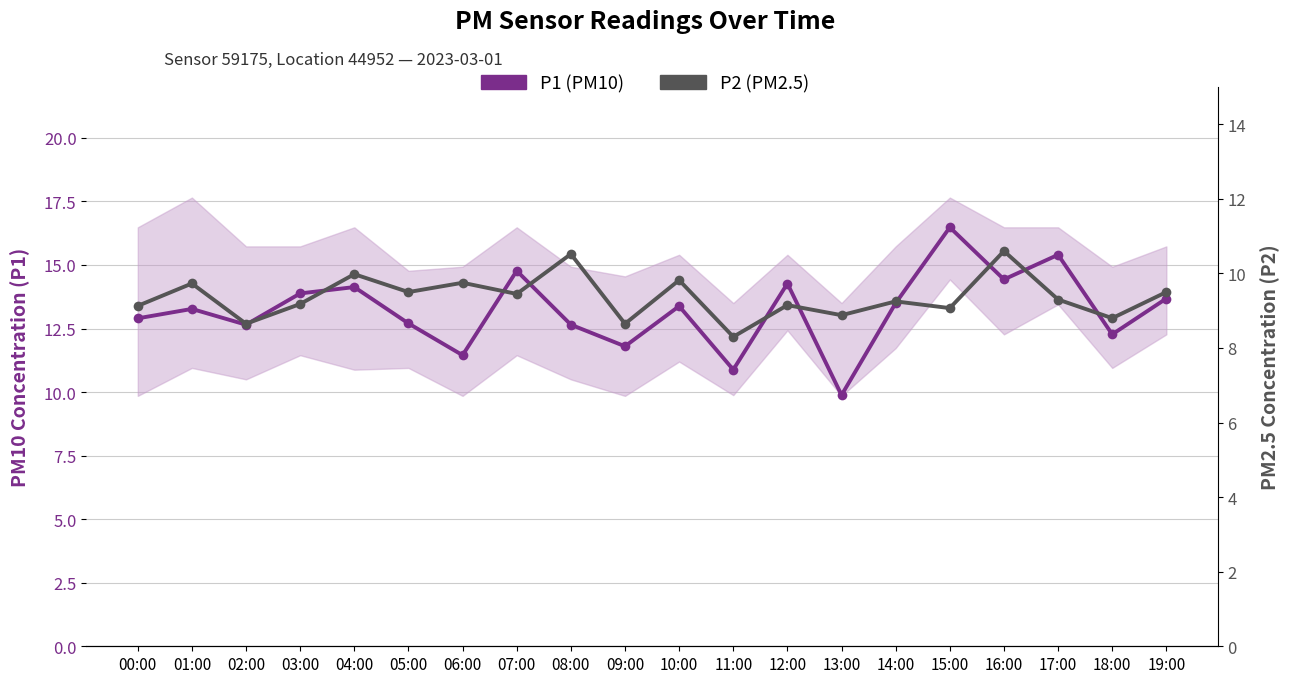

Does the chart have visible grid lines?

Yes